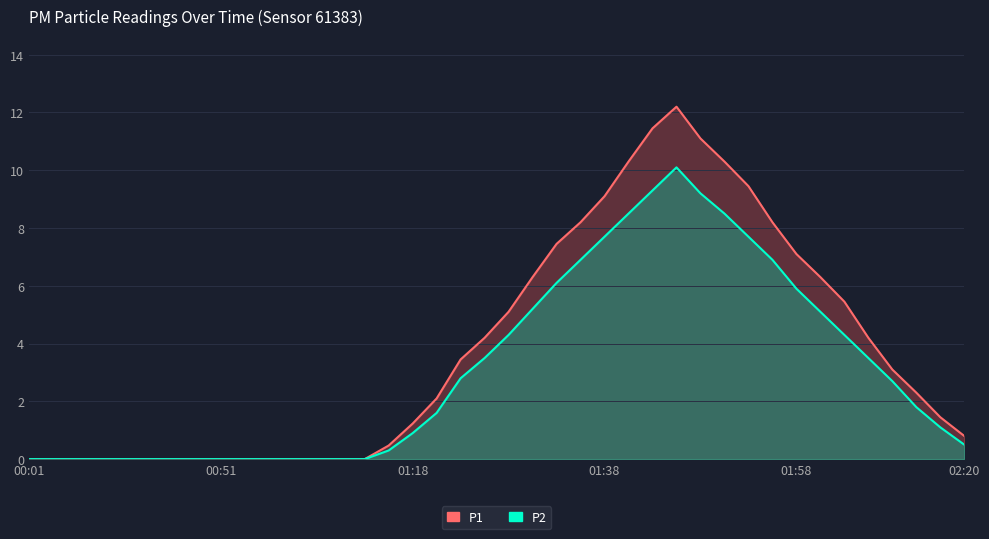

Which has a higher value, 19 or 20?

20